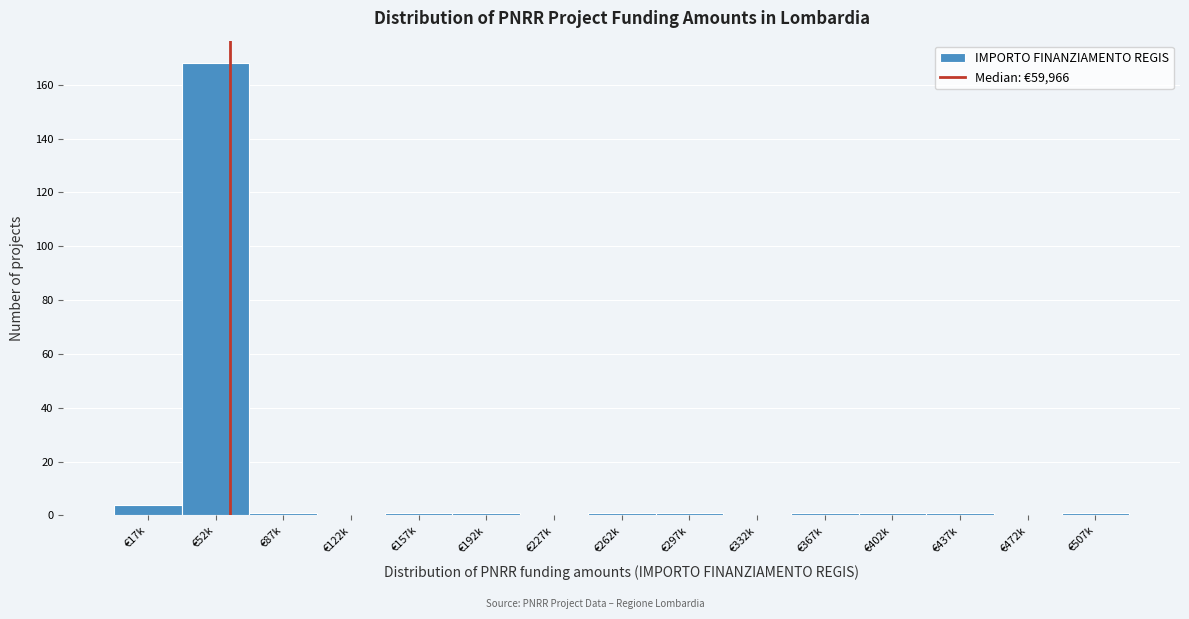

Reading left to right, what are all the values shown in this chart?

€17k=4	€52k=168	€87k=1	€122k=0	€157k=1	€192k=1	€227k=0	€262k=1	€297k=1	€332k=0	€367k=1	€402k=1	€437k=1	€472k=0	€507k=1